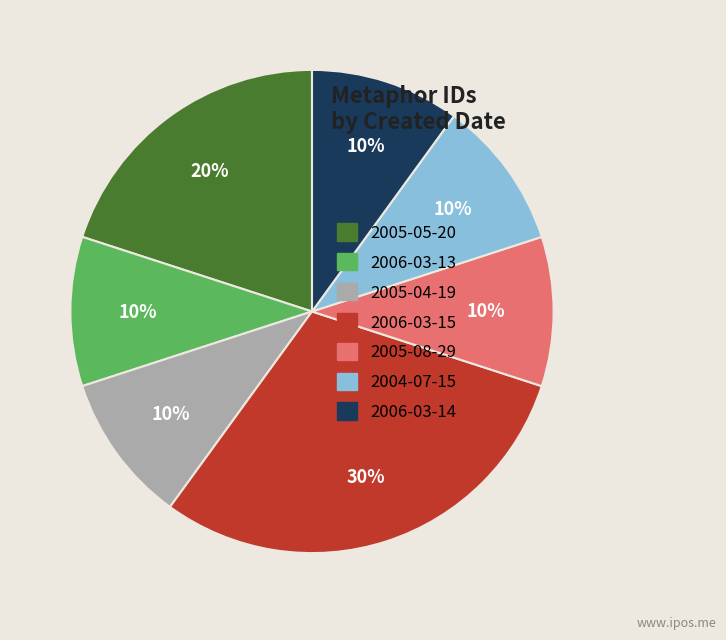

True or false: 2006-03-14 accounts for 10% of the total.

True